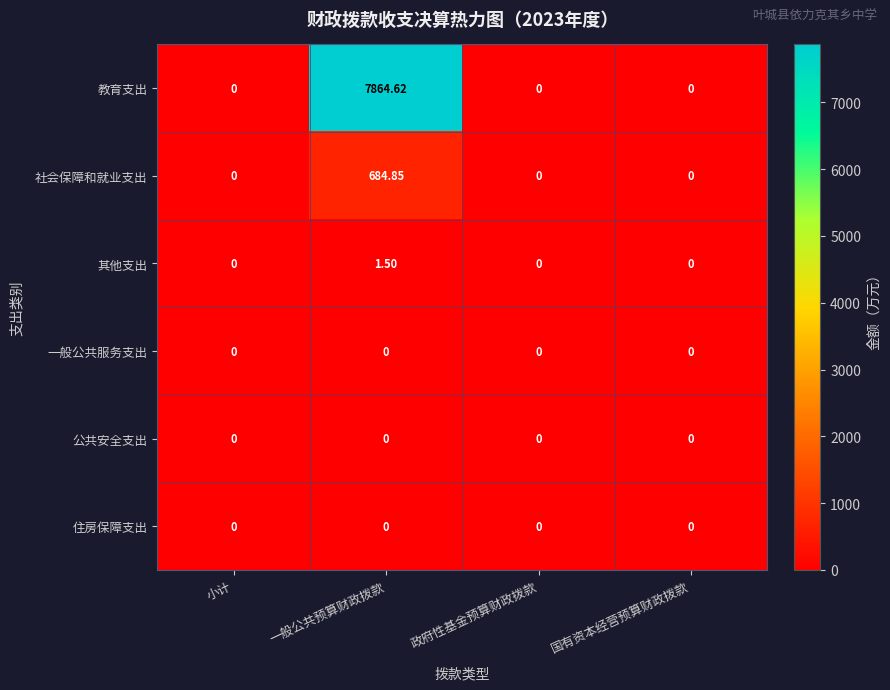

Which series has the largest range (max minus min)?

教育支出